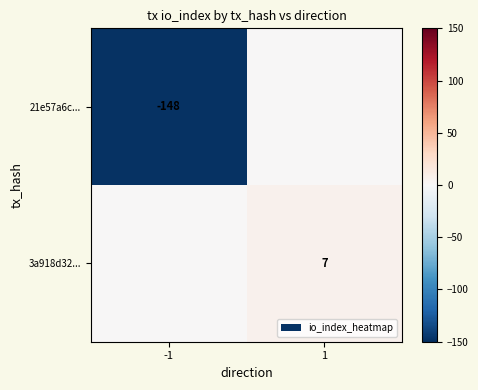

Is the value of 21e57a6c... at -1 greater than the value of 3a918d32... at 1?

No